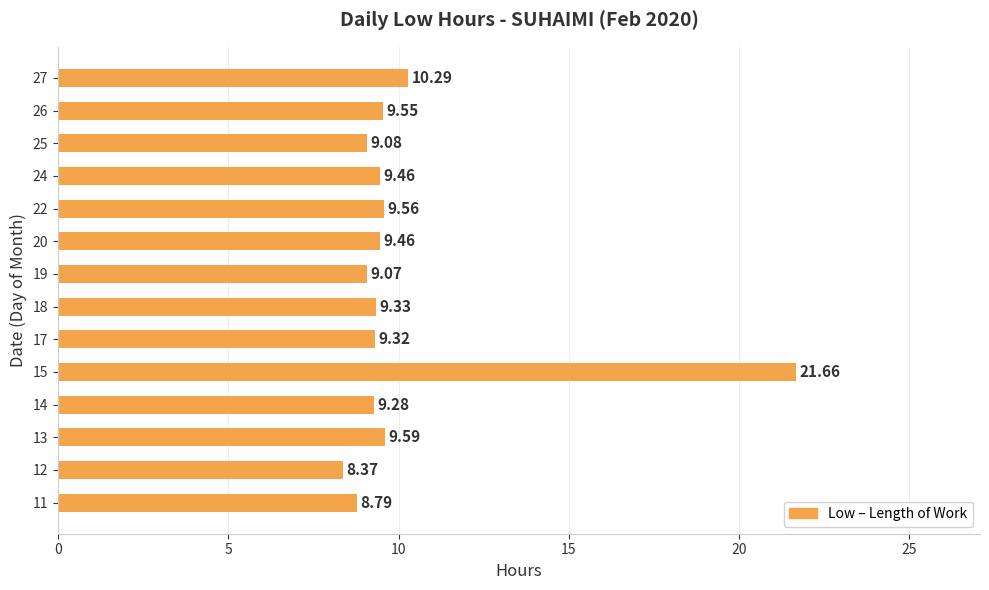

Which label corresponds to the smallest value in the chart?

12